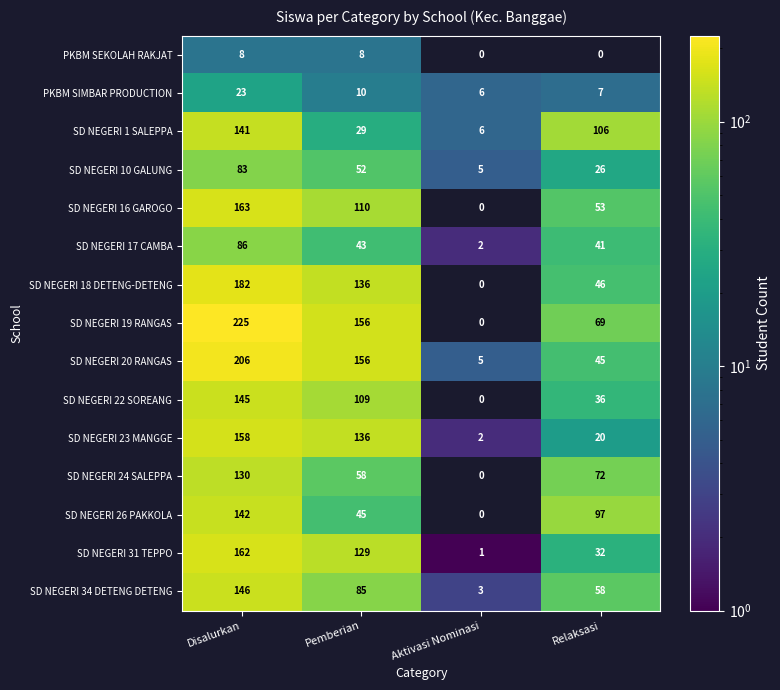

How many PKBM SEKOLAH RAKJAT values are between 0 and 8?

4